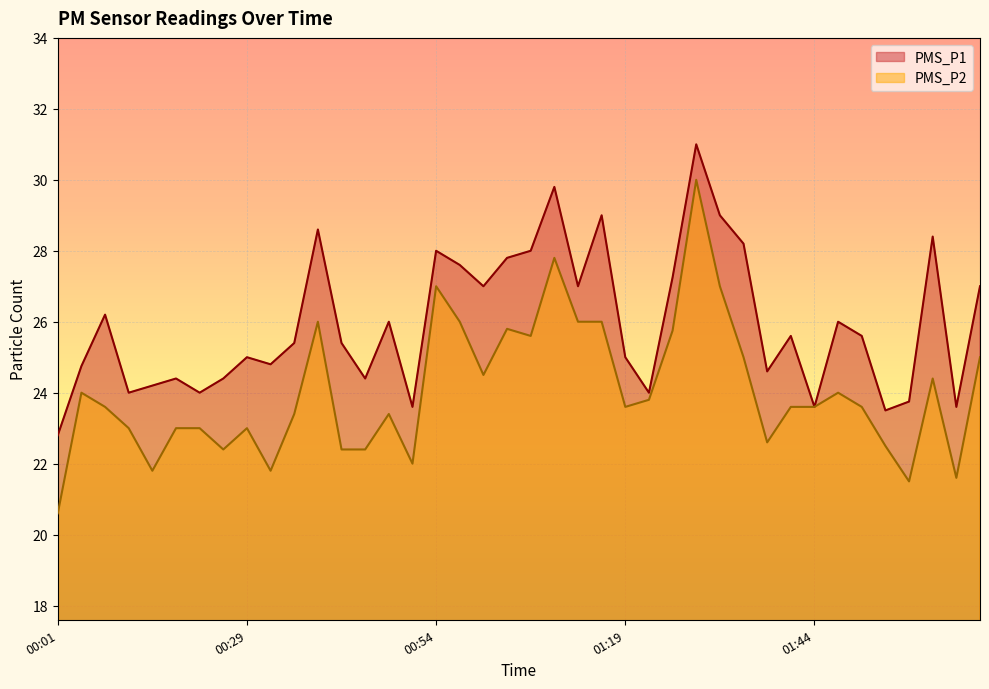

True or false: PMS_P2 has a value of 12.5 at 00:22.

False